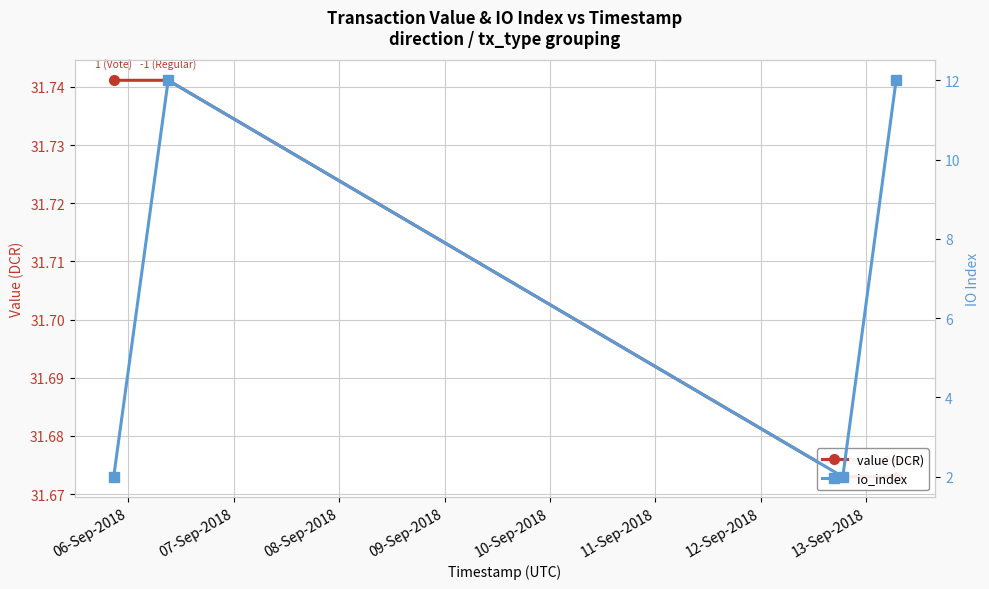

Does the chart display data point markers on the line(s)?

Yes